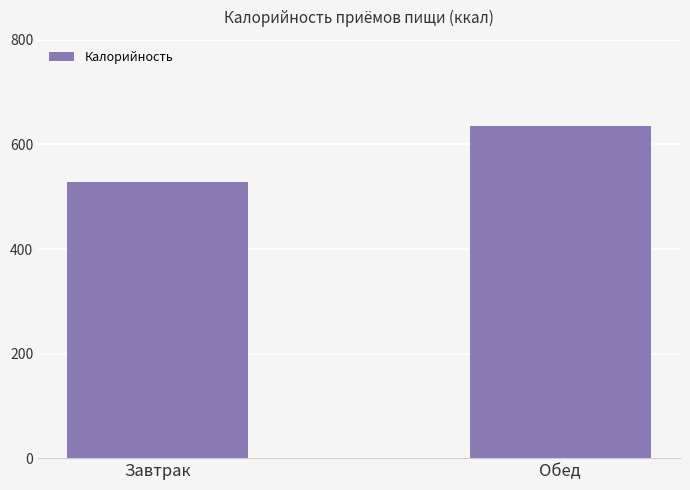

At which label is the value closest to 581?

Завтрак